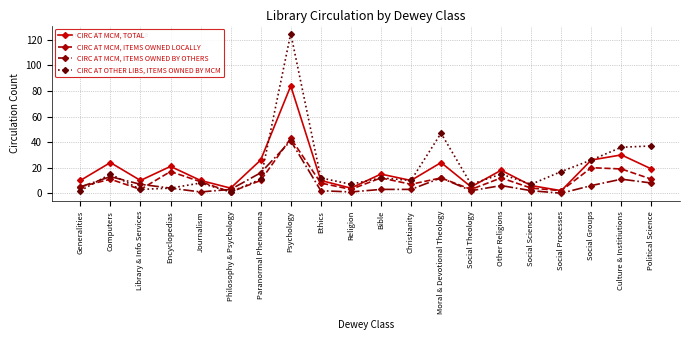

Which series changed the most between Social Theology and Other Religions?

CIRC AT MCM, TOTAL